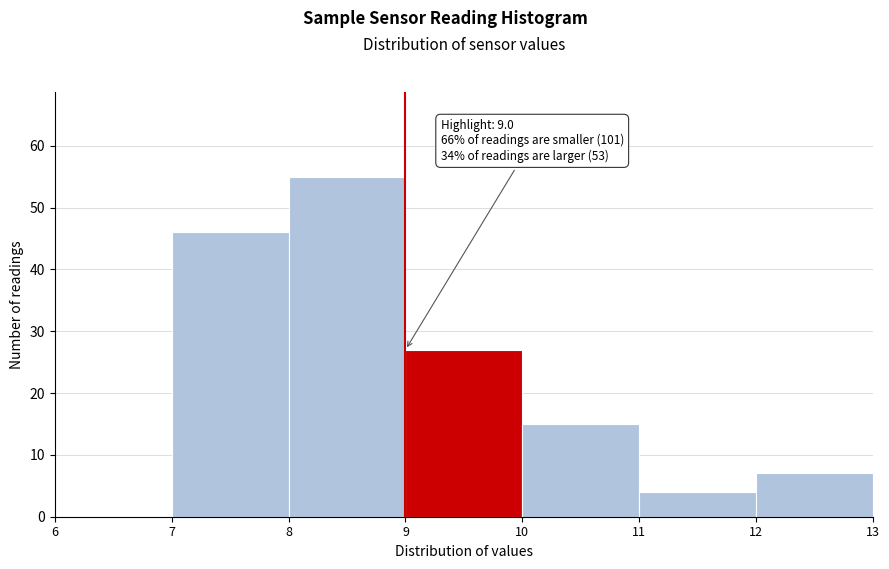

Over which range of the x-axis is the bar tallest?

8 to 9